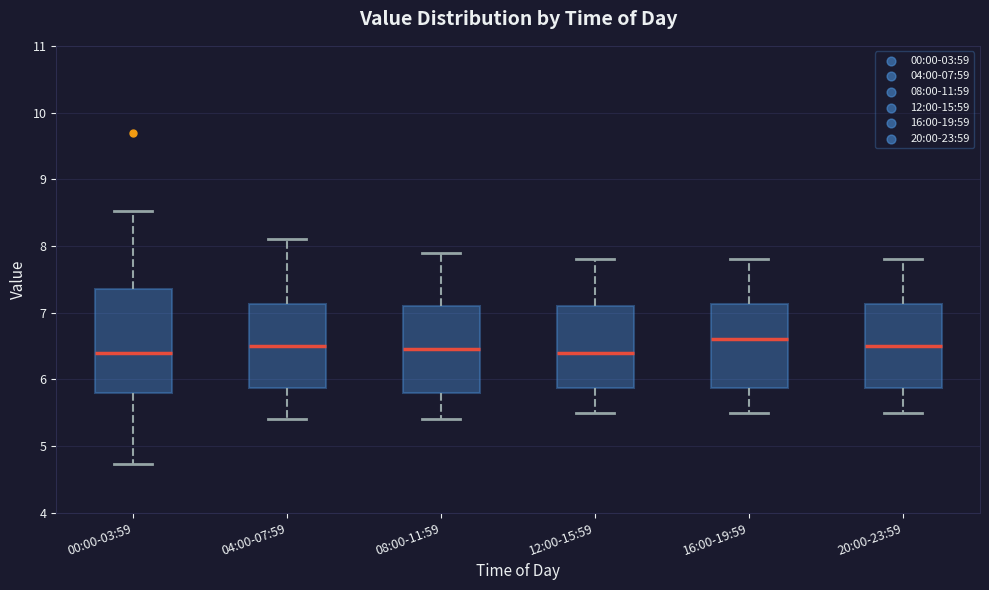

Where does the median line of the box for 12:00-15:59 sit on the y-axis? The values are not printed on the chart, so give them approximately, as read against the axis.

6.4